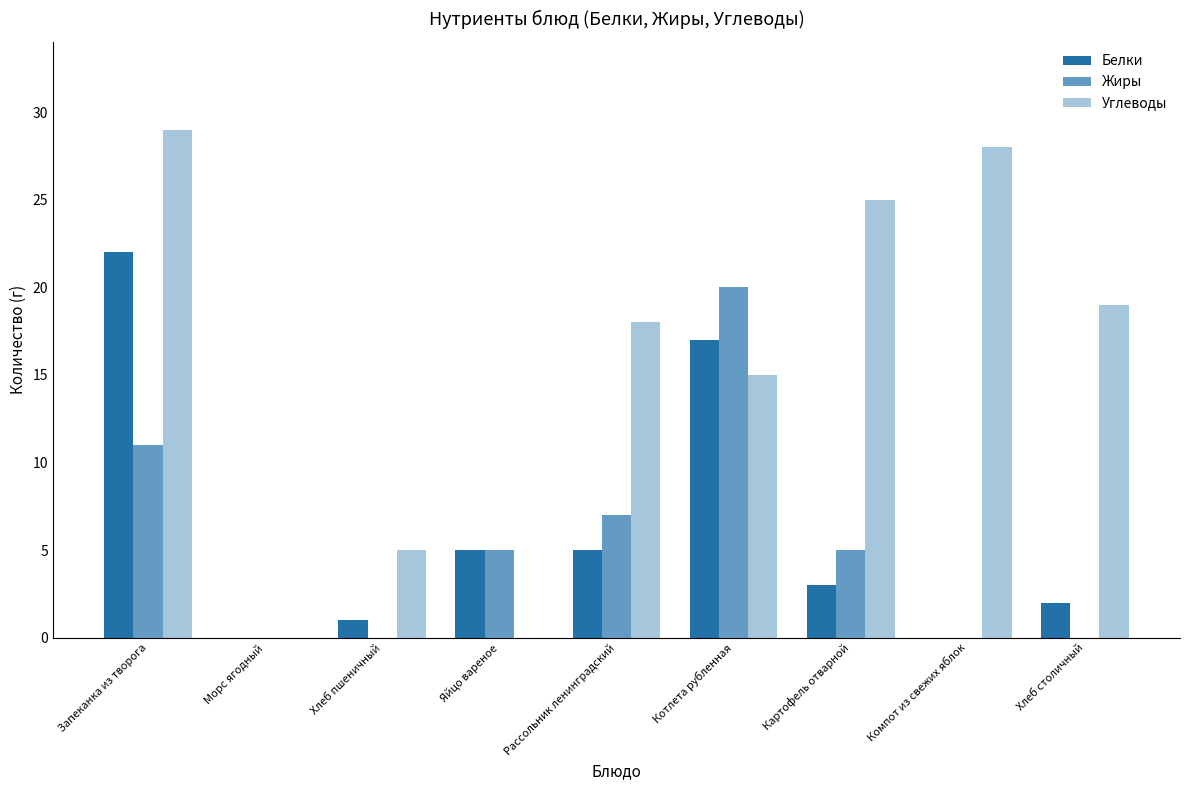

At how many categories does at least one series exceed 8?

6